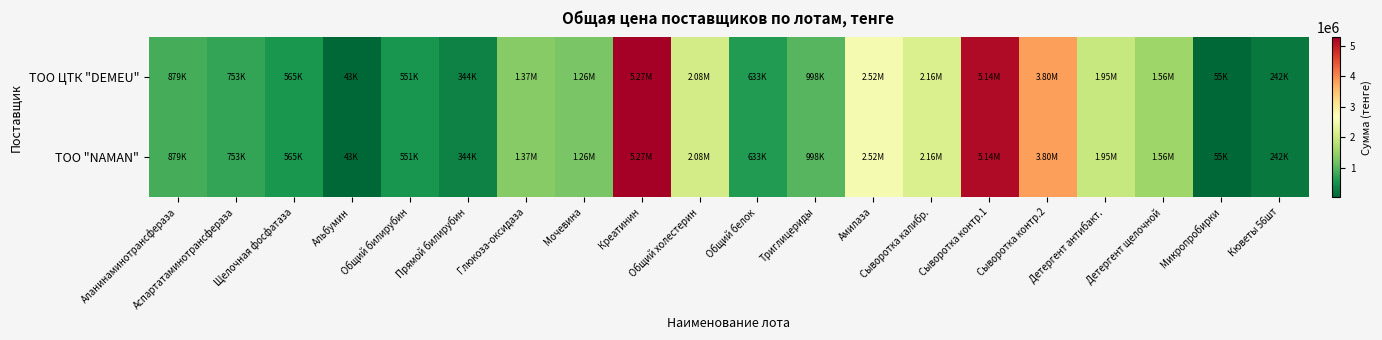

Which label corresponds to the smallest value in the chart?

Альбумин